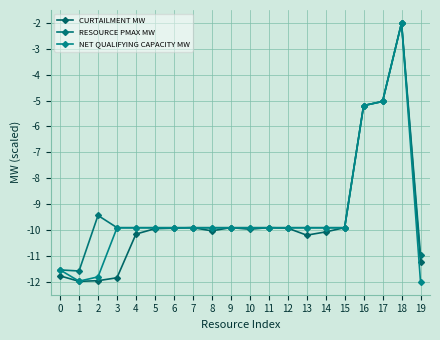

Which series has the largest total across all categories?

RESOURCE PMAX MW